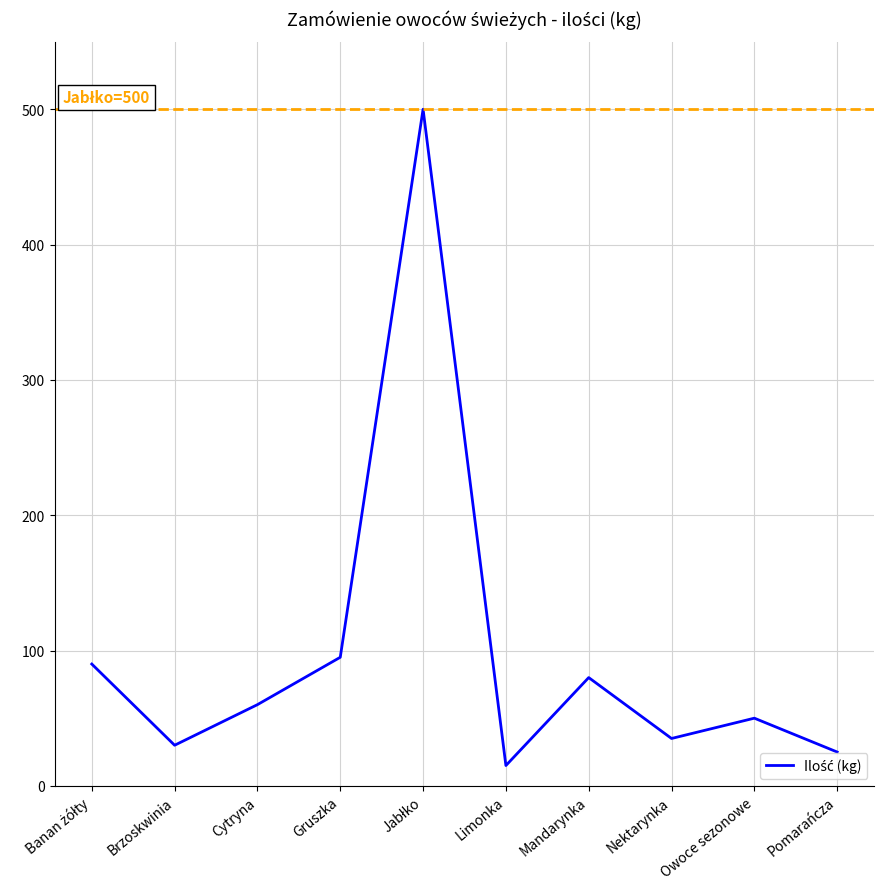

What is the minimum value shown in the chart?

15